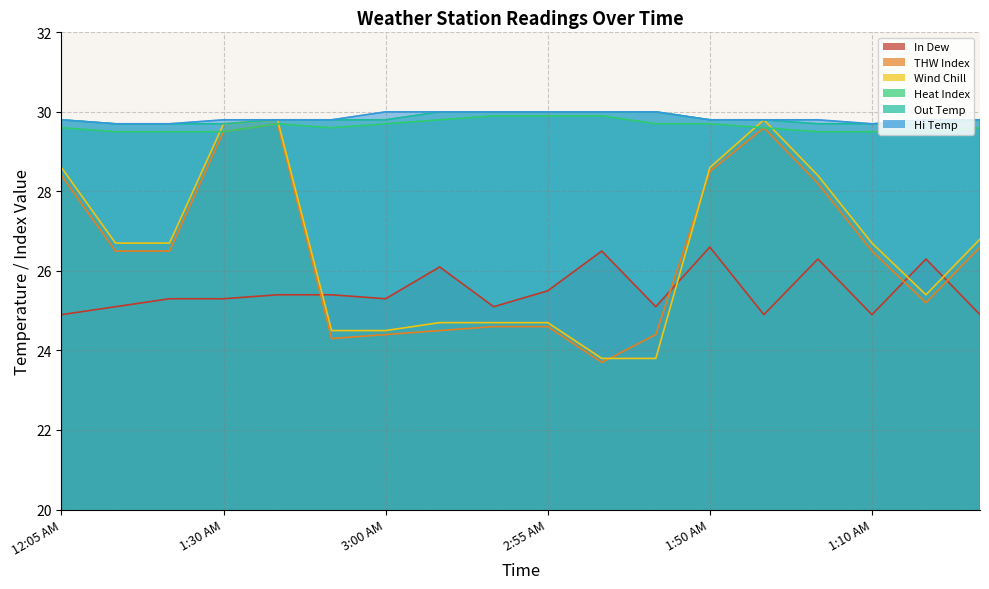

Which series ends up on top after the final intersection of Wind Chill and THW Index?

Wind Chill